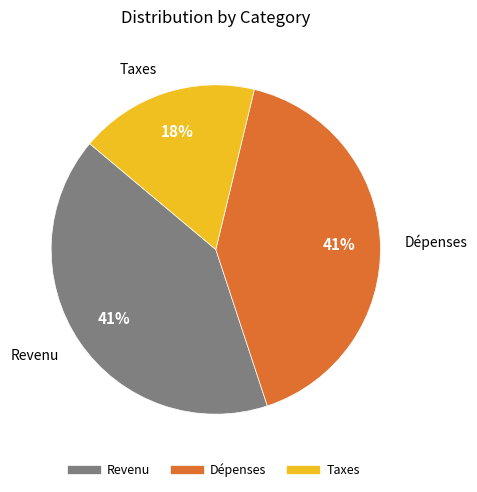

Which category has the smallest portion of the pie?

Taxes